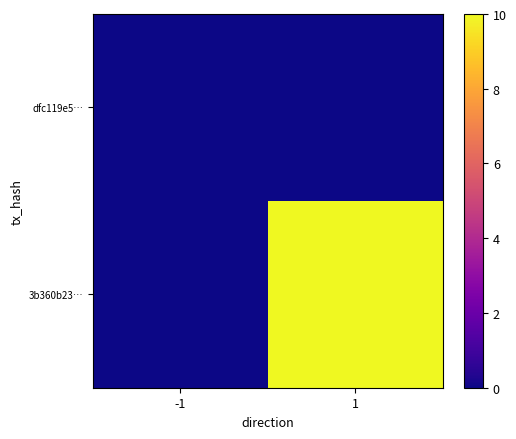

At which category does the chart reach its minimum across all series?

-1